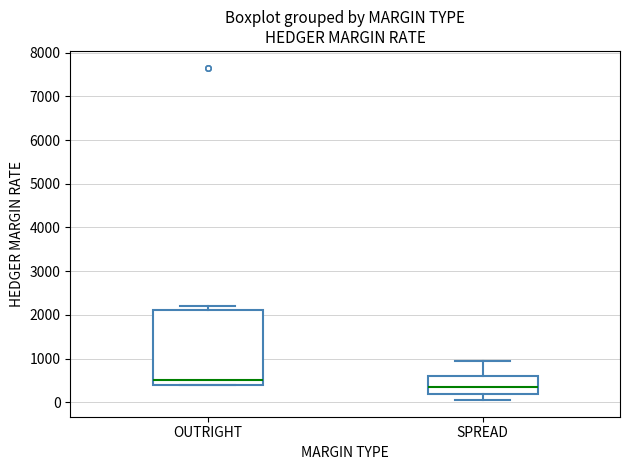

Comparing the boxes themselves (not the whiskers), which one is the tallest?

OUTRIGHT